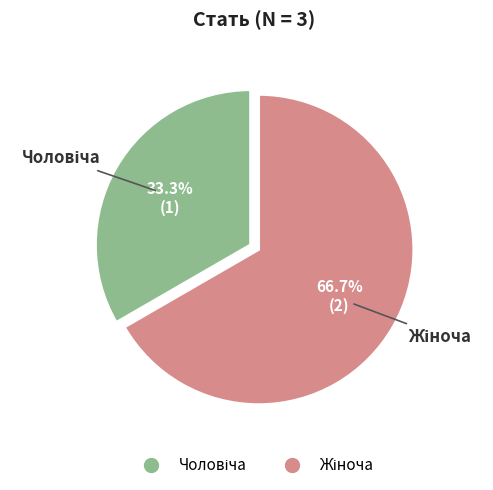

How many segments does this pie chart have?

2